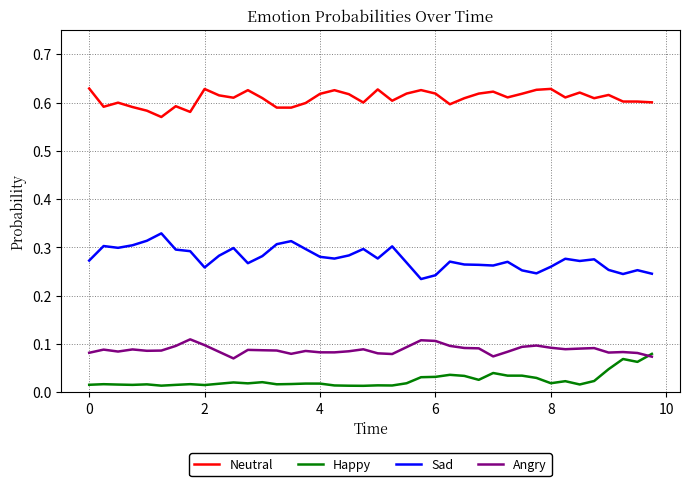

True or false: Happy and Neutral intersect in this chart.

False